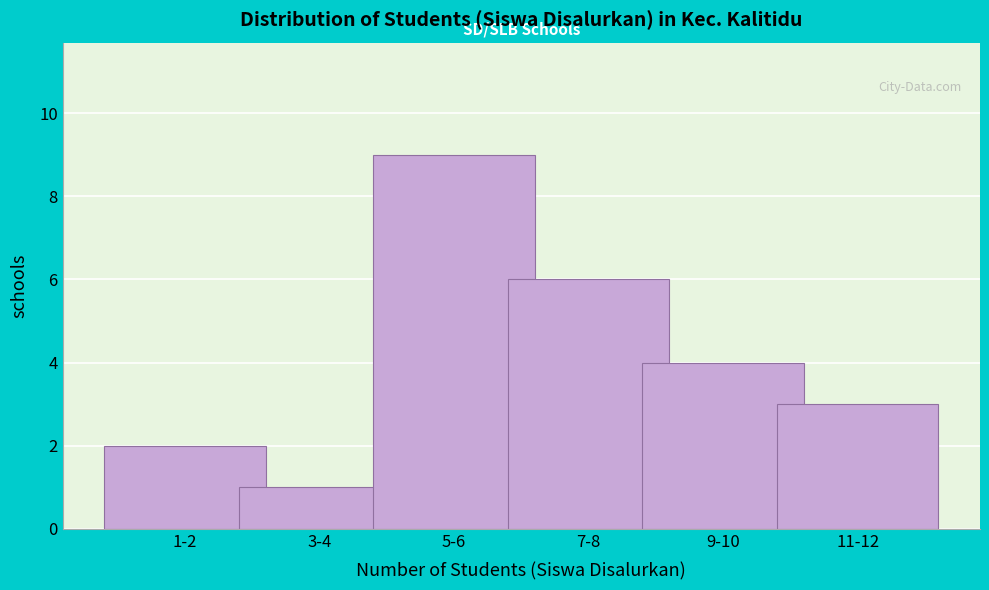

Reading right to left, what are all the values shown in this chart?

11-12=3	9-10=4	7-8=6	5-6=9	3-4=1	1-2=2